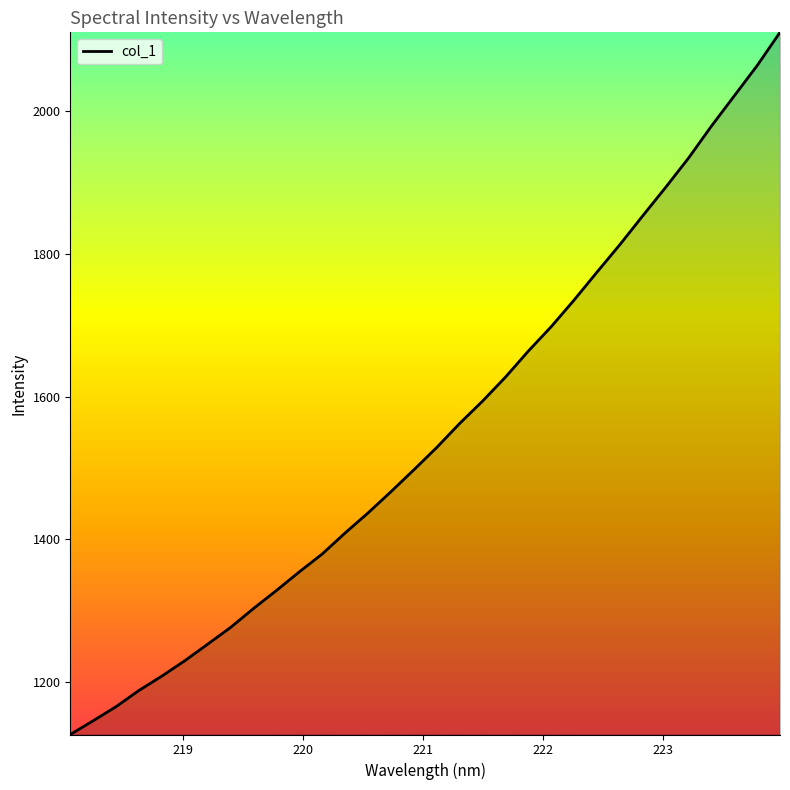

What is the greatest value displayed?

2109.8